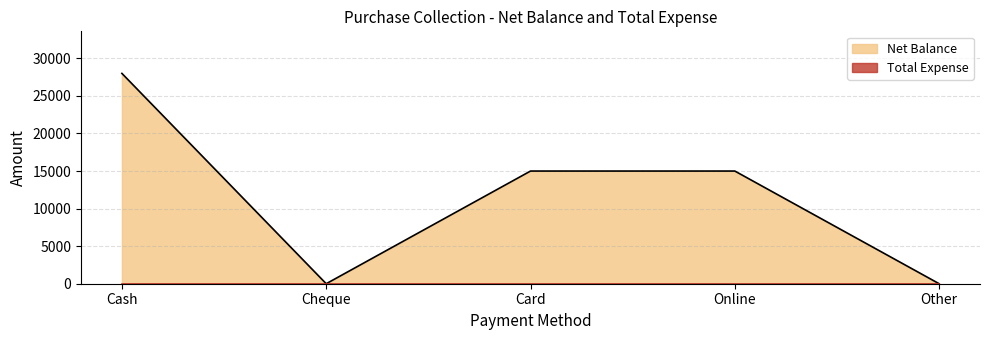

The value at Cheque is 0. True or false?

True